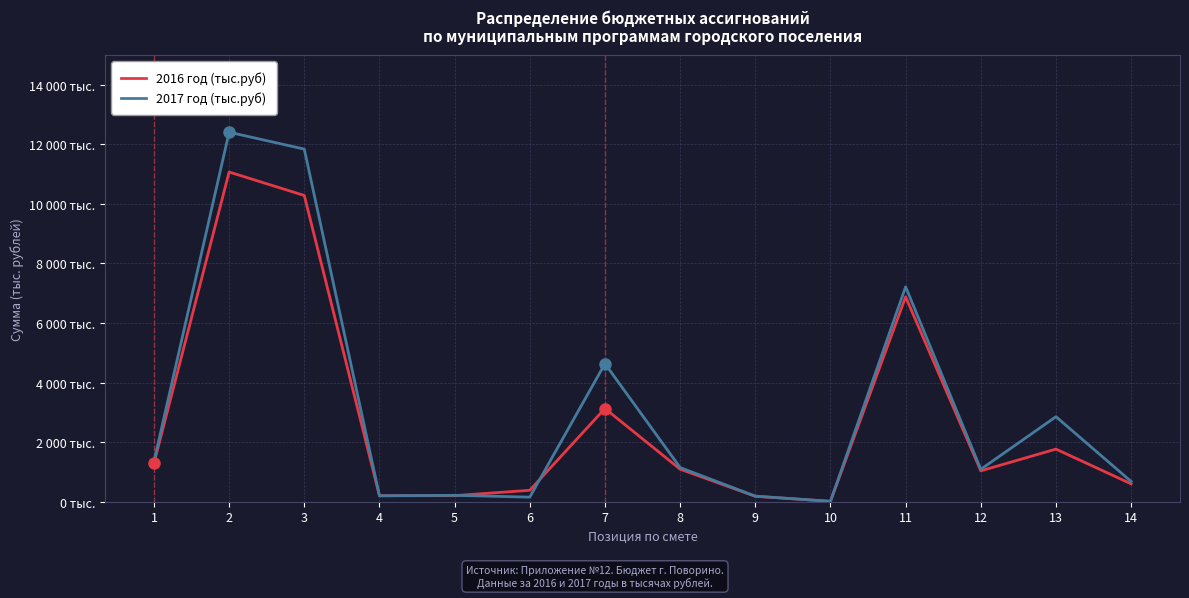

What is the difference between the maximum and minimum values in the 2016 год (тыс.руб) series?

11058